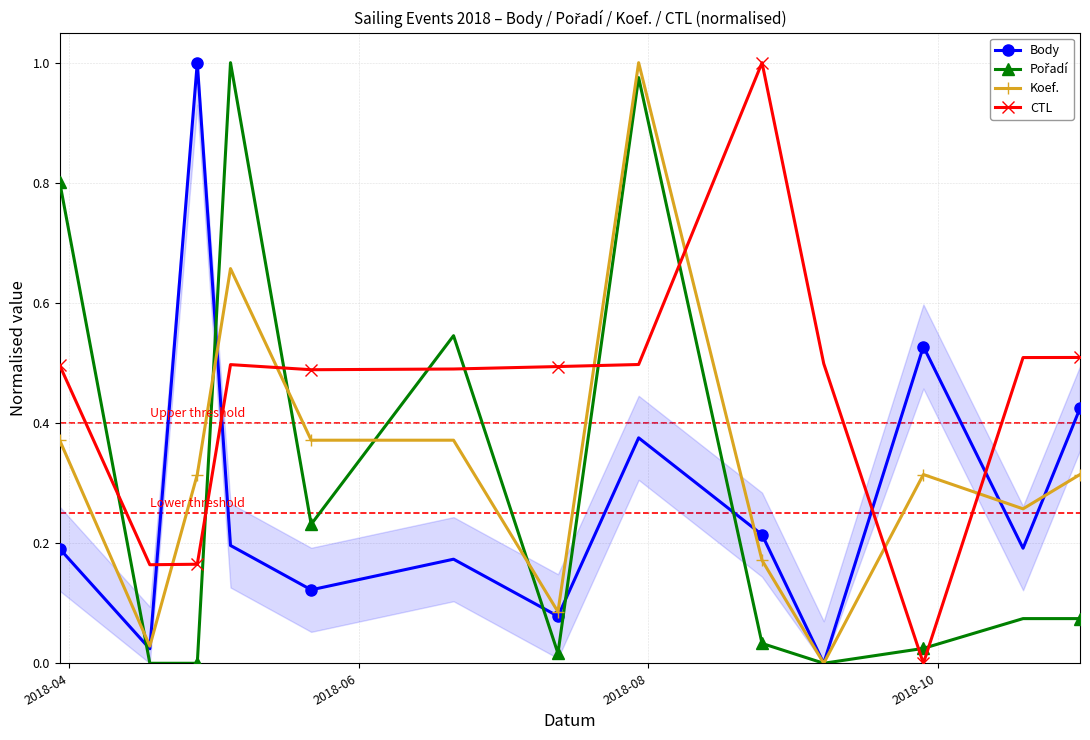

How many interior local peaks does the Body series have?

4